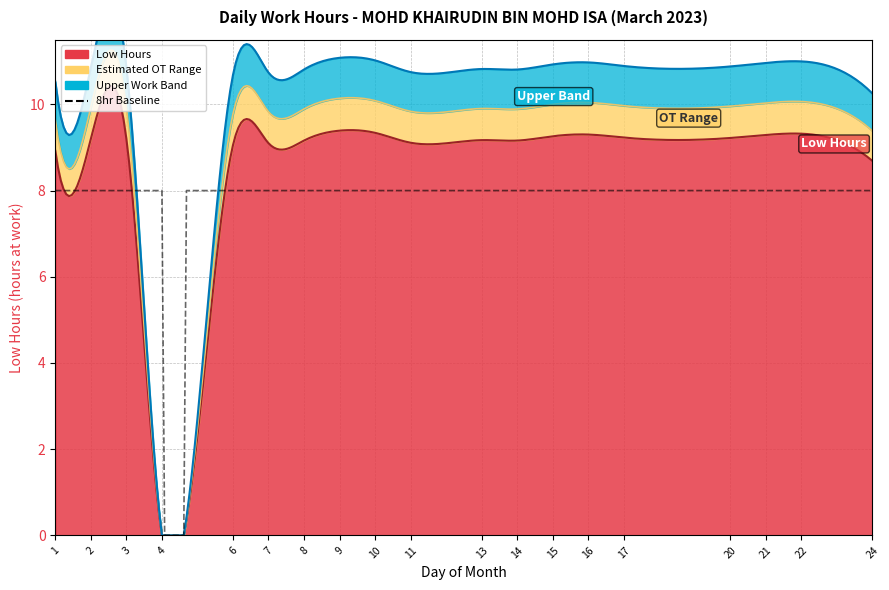

Which category has the lowest value across all series?

4